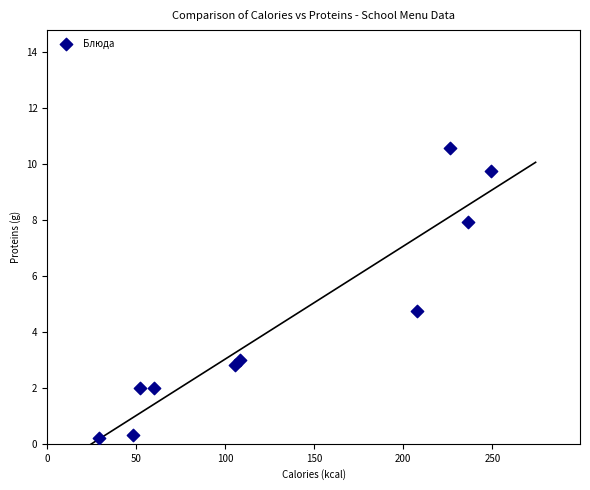

What Y value in the scatter plot is closest to 5?

4.7